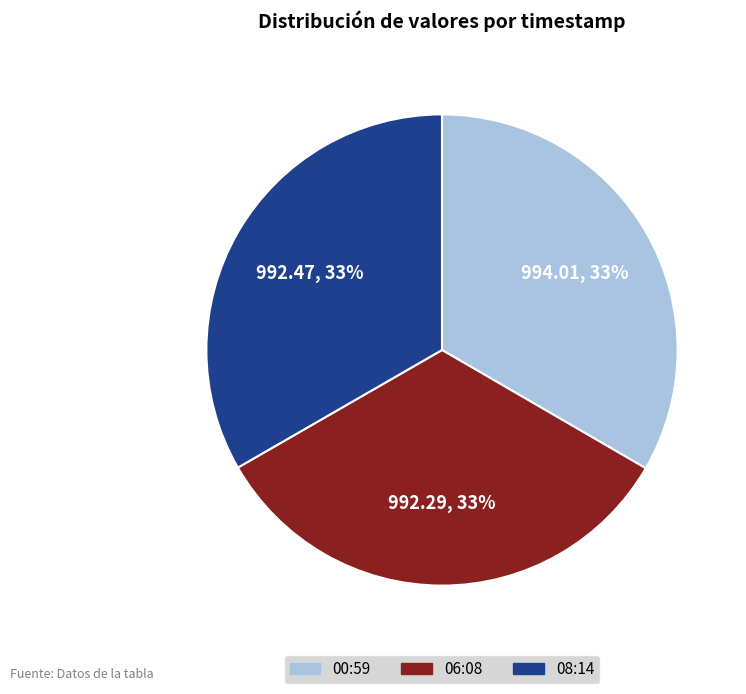

To the nearest percent, what percentage of the pie is 08:14?

33%